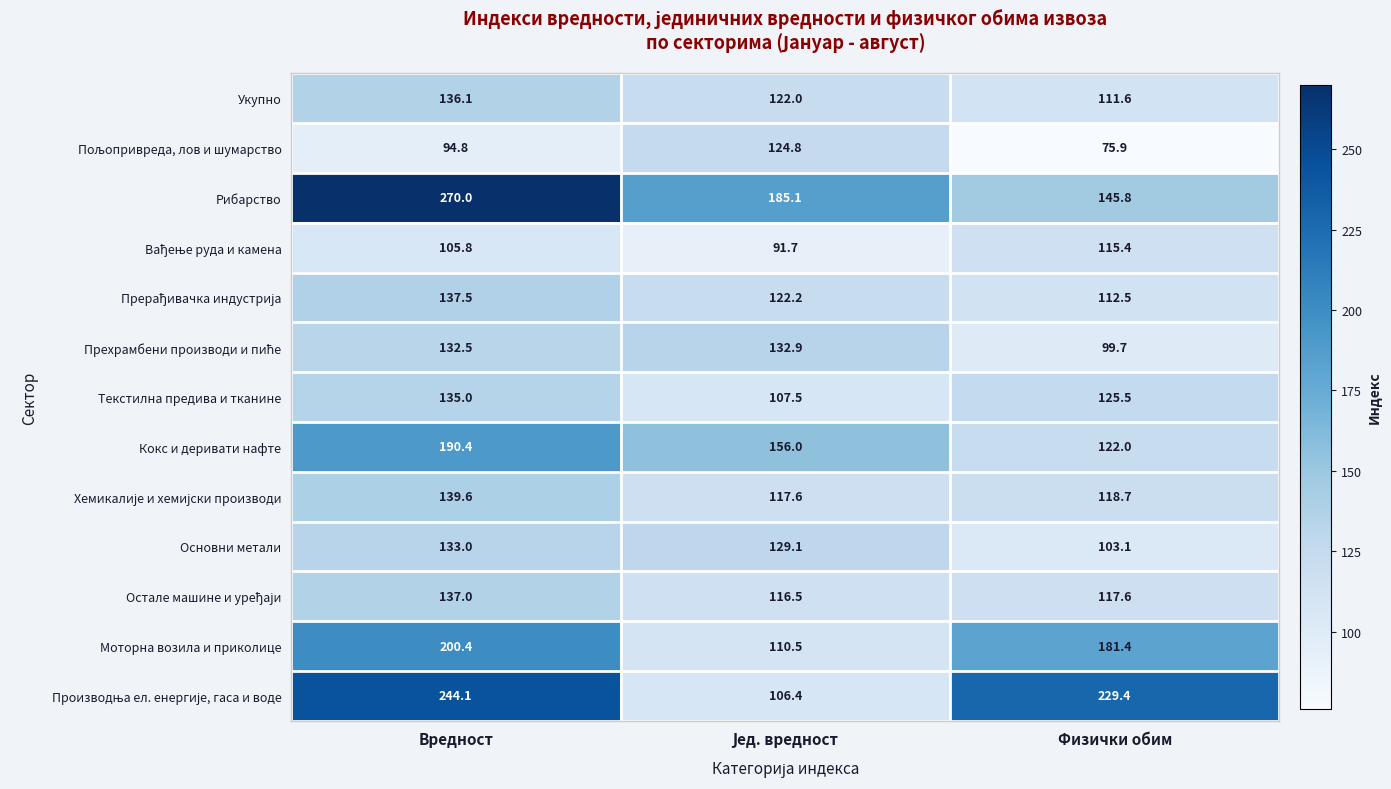

Which series changed the most between Вредност and Физички обим?

Рибарство